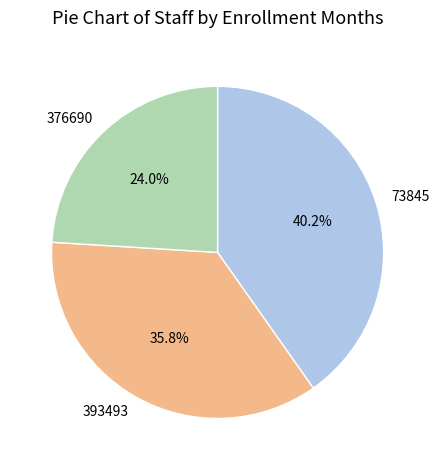

Which slice is the smallest?

376690